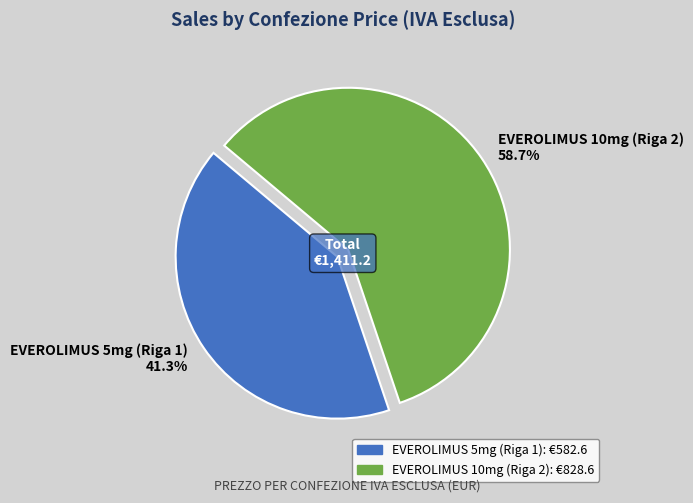

Approximately how many times larger is the value at EVEROLIMUS 10mg (Riga 2) compared to EVEROLIMUS 5mg (Riga 1)?

1.4